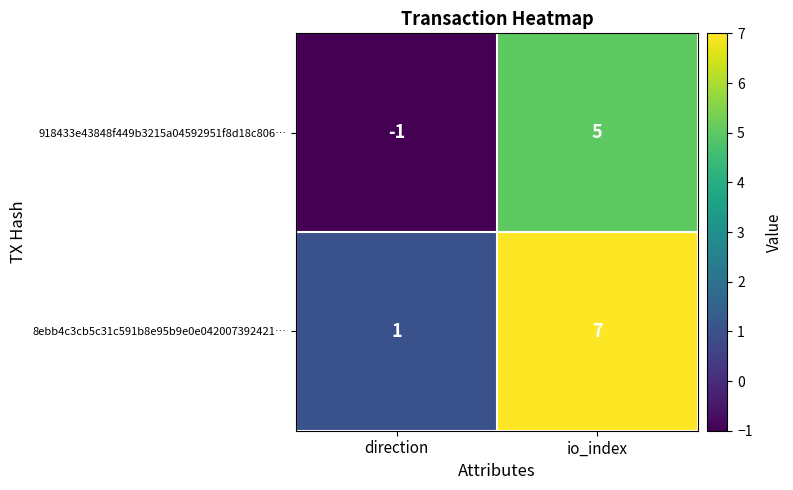

Which series has the largest total across all categories?

8ebb4c3cb5c31c591b8e95b9e0e042007392421…